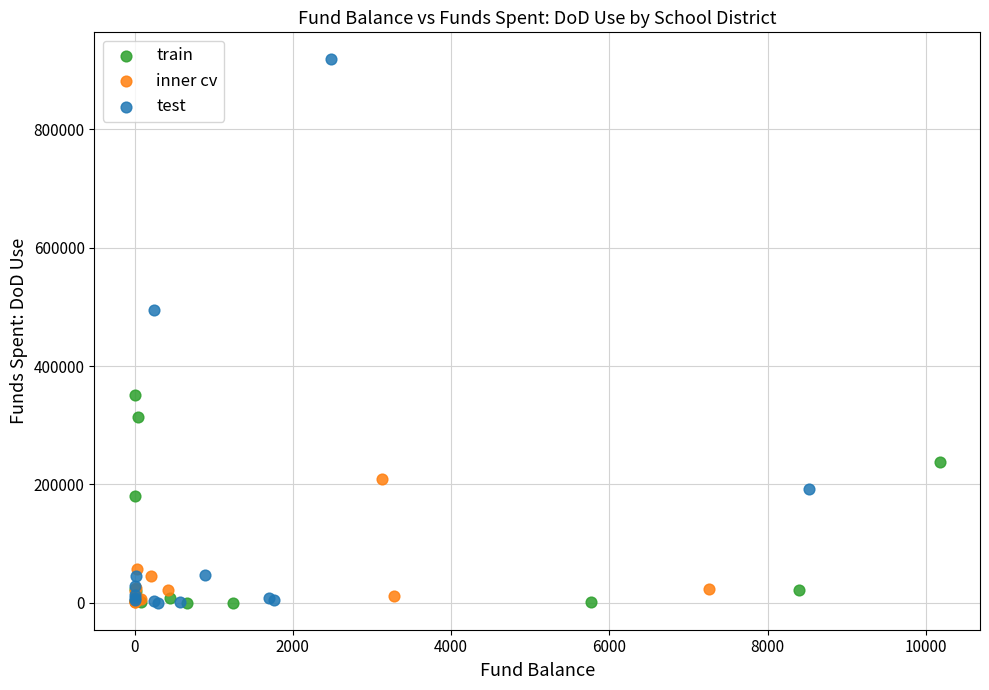

Which series contains the highest Y value?

test